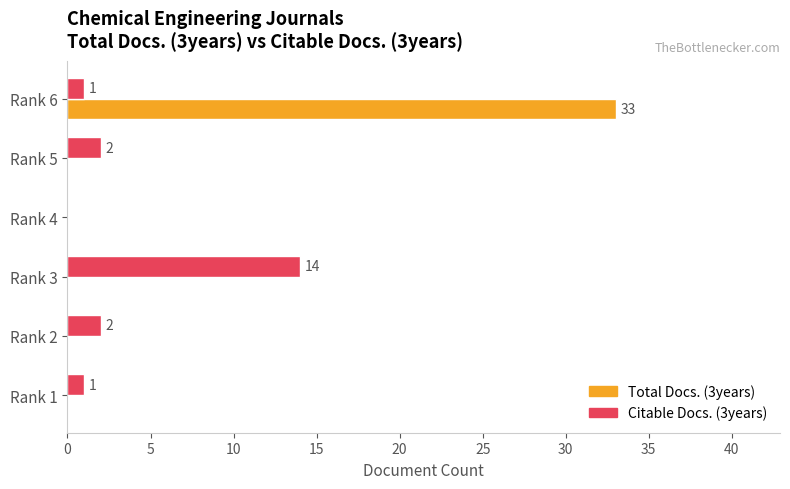

What are all the series names shown in the legend?

Total Docs. (3years), Citable Docs. (3years)